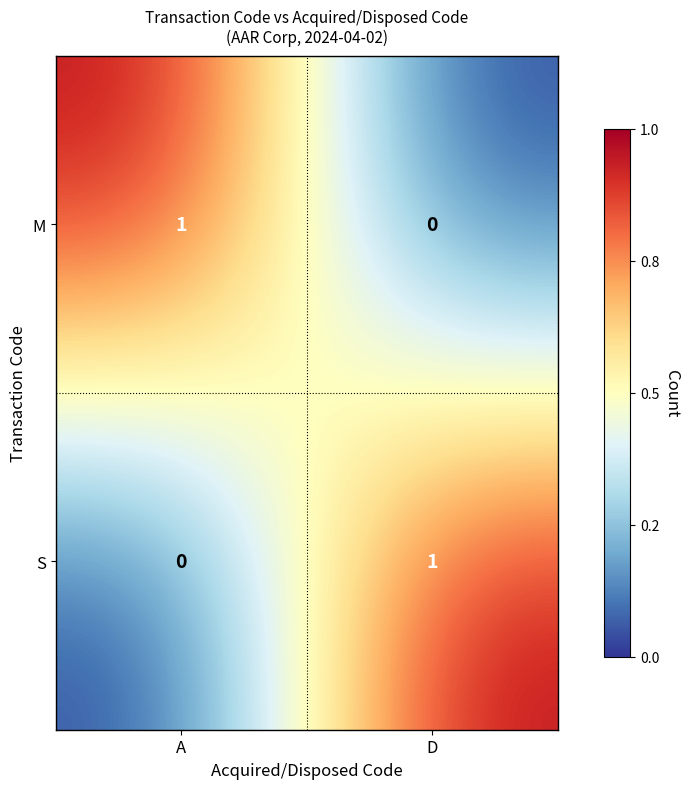

At which label does M reach its peak?

A